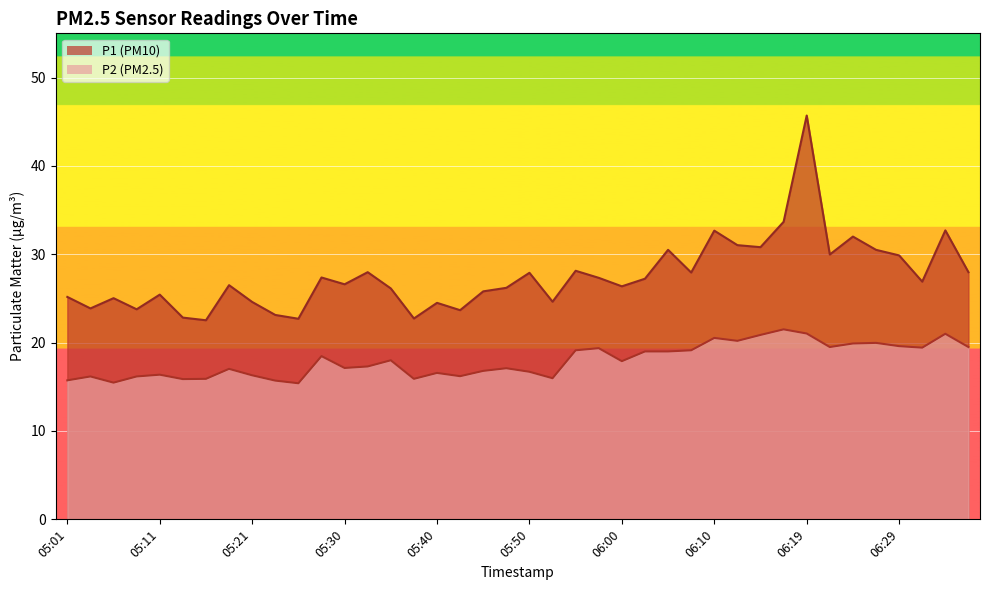

What are all the series names shown in the legend?

P1, P2